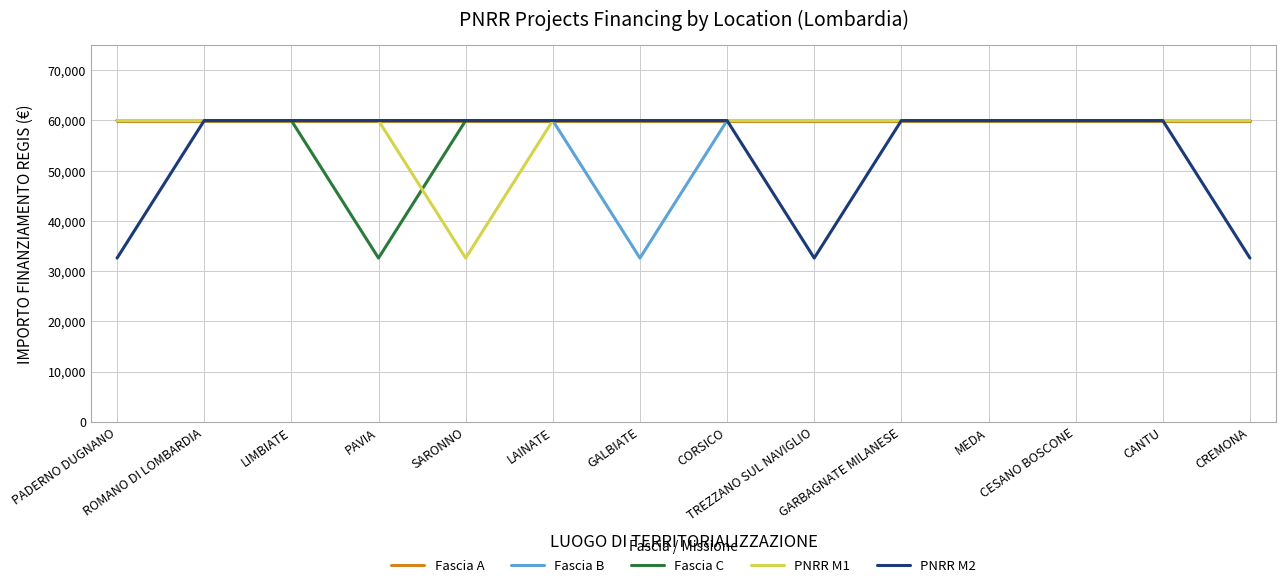

What is the difference between the highest and lowest values at PADERNO DUGNANO?

27377